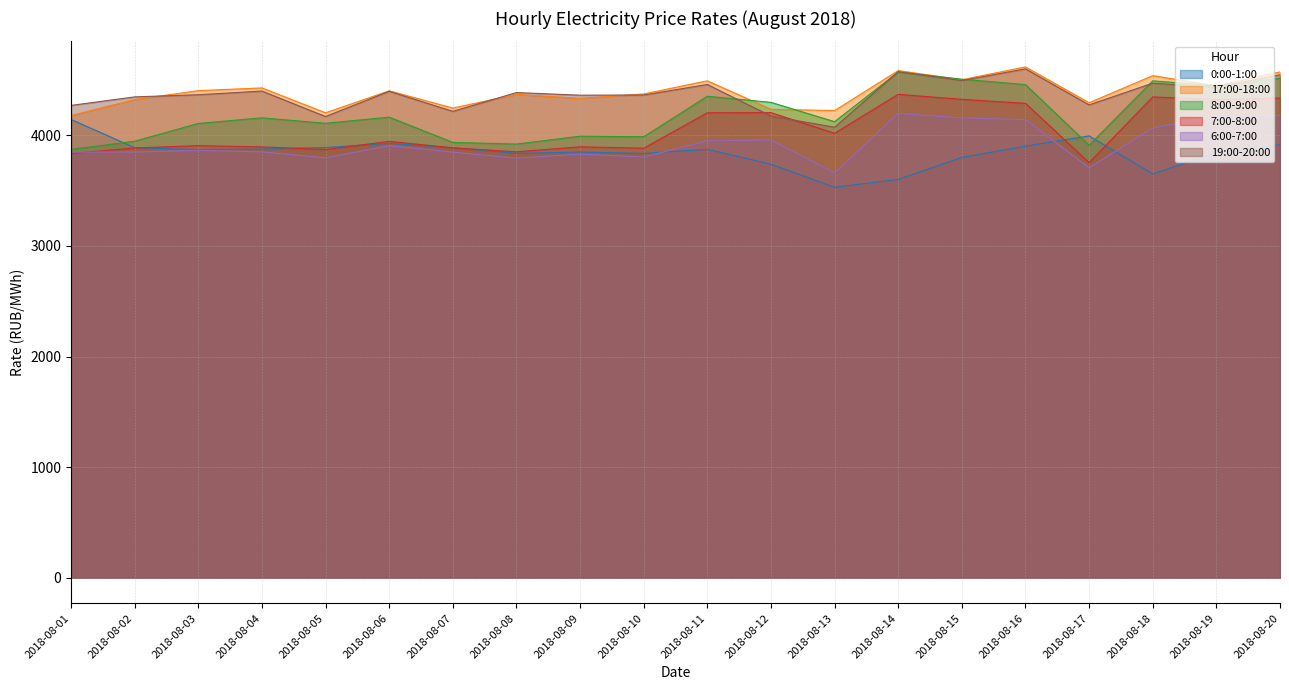

True or false: 8:00-9:00 and 7:00-8:00 intersect in this chart.

False